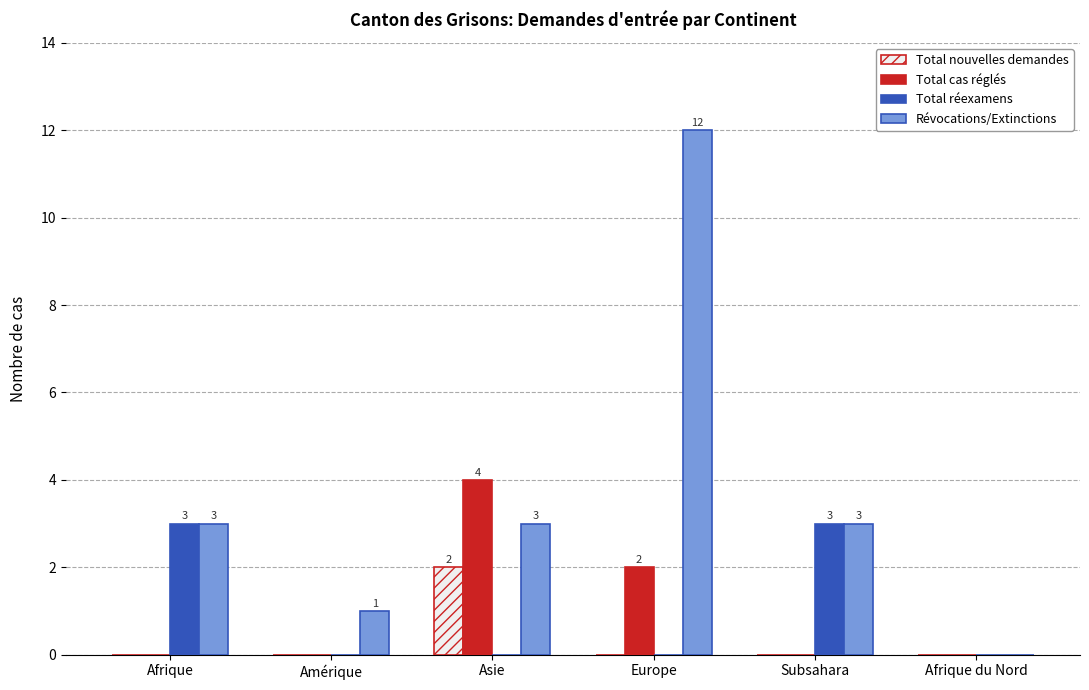

How many values in Révocations/Extinctions are above zero?

5